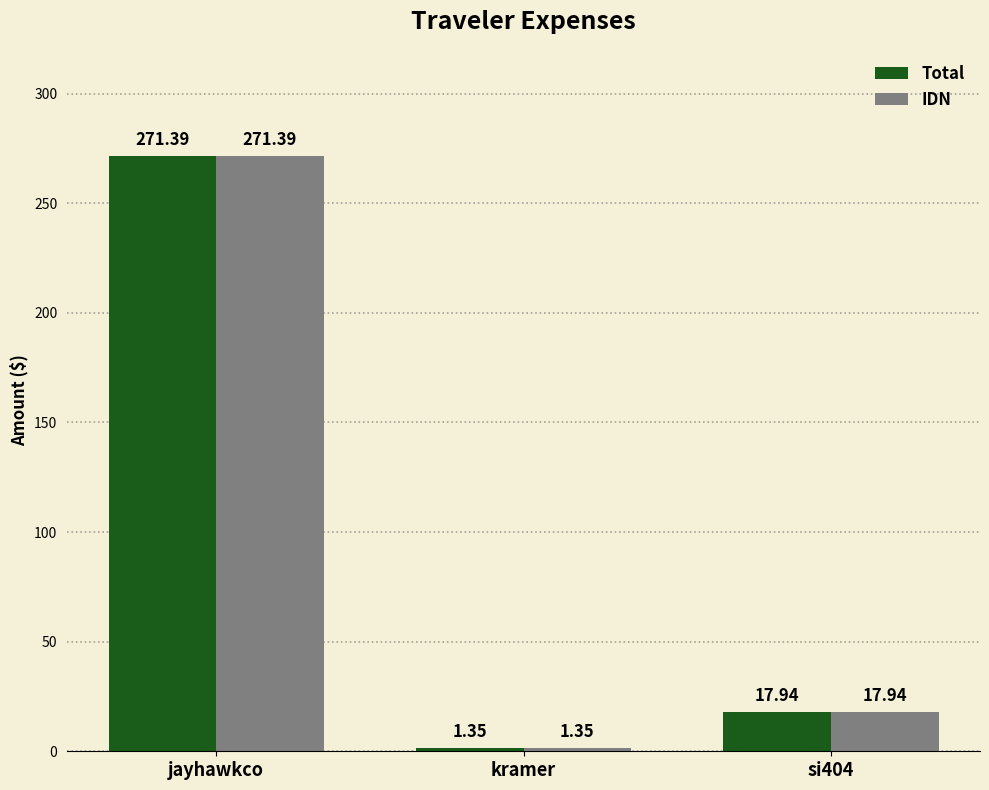

At which label does Total reach its peak?

jayhawkco